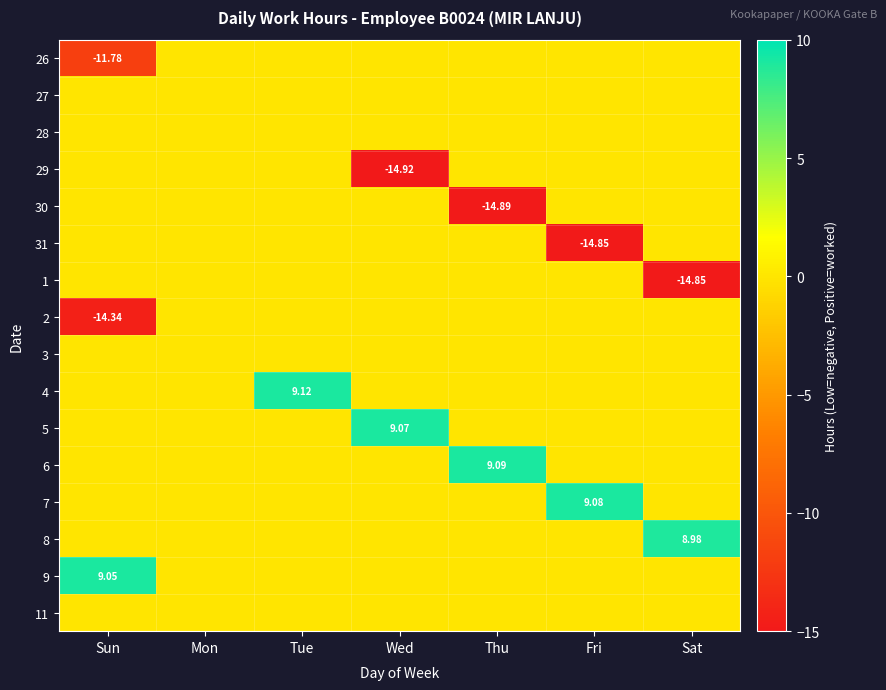

Is the value of 31 at Fri greater than the value of 7 at Fri?

No